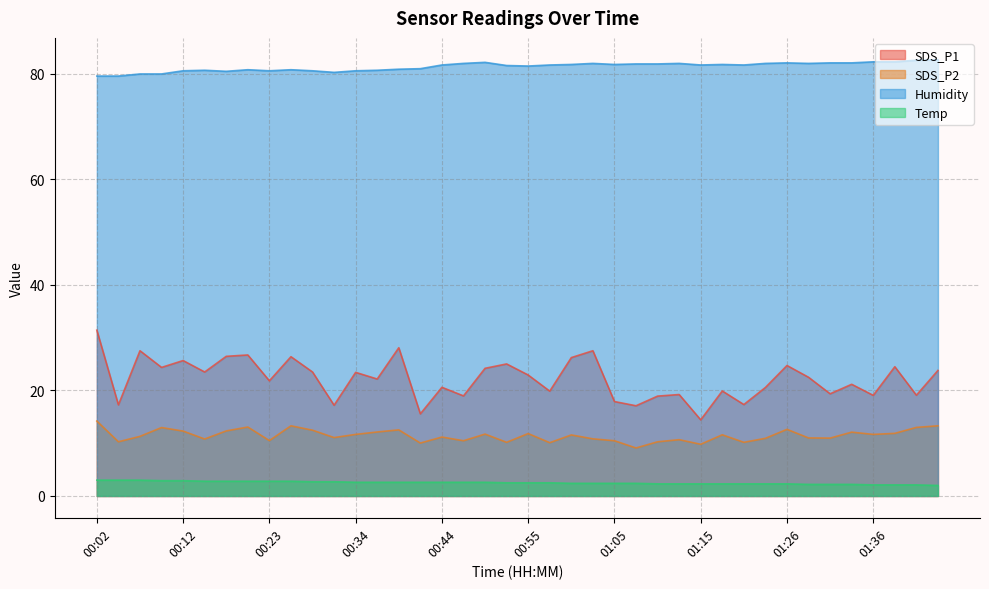

In Humidity, how many points are lower than both neighbors (excluding endpoints)?

8